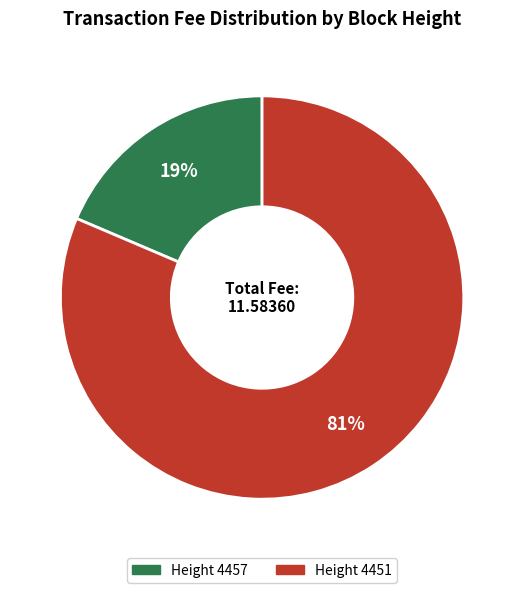

To the nearest percent, what is the average slice percentage?

50%